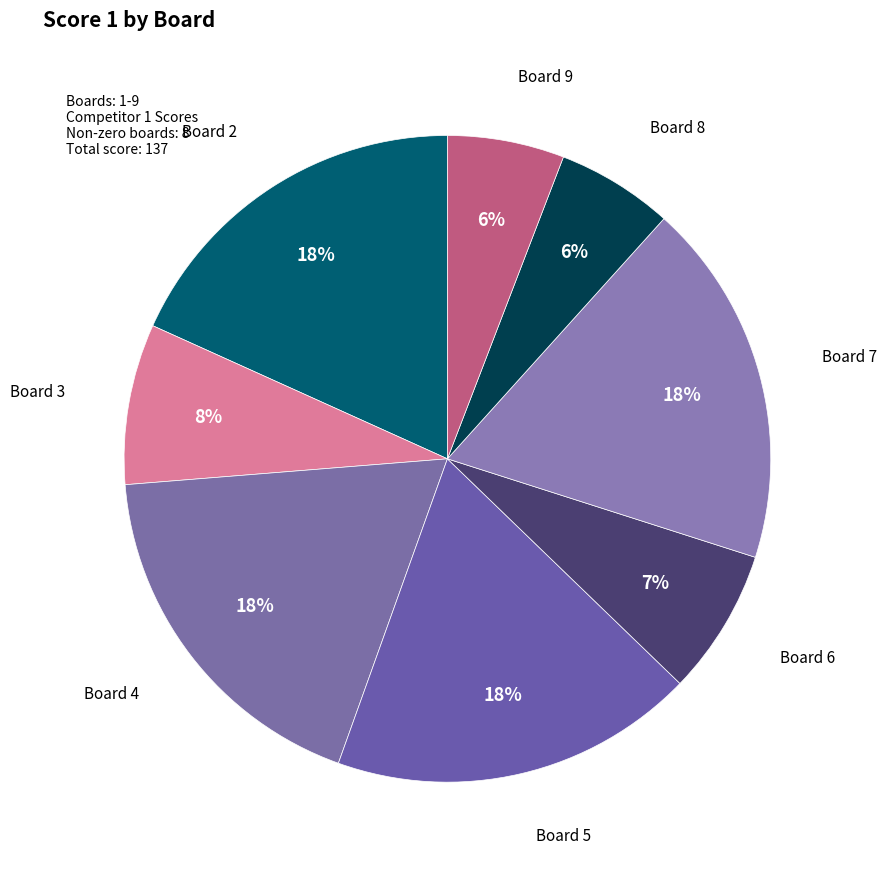

Count the number of slices in the pie.

8